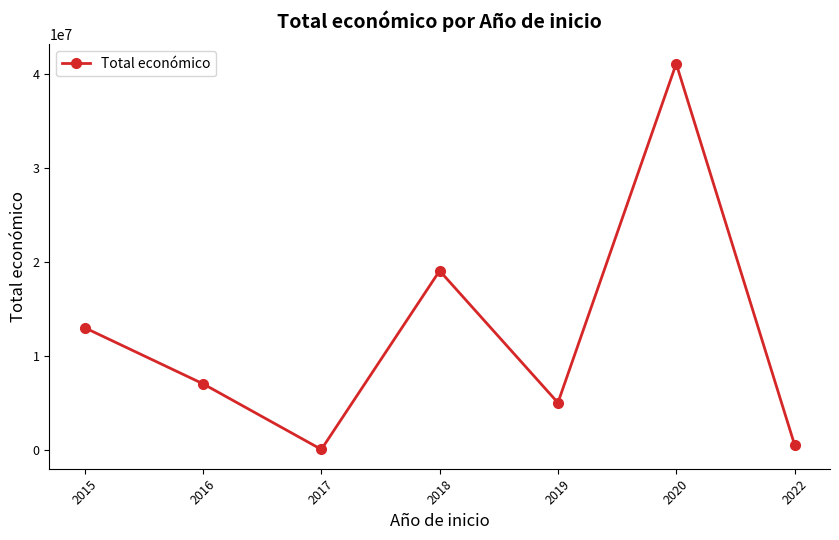

Where is the data nearest to the value 20555548?

2018